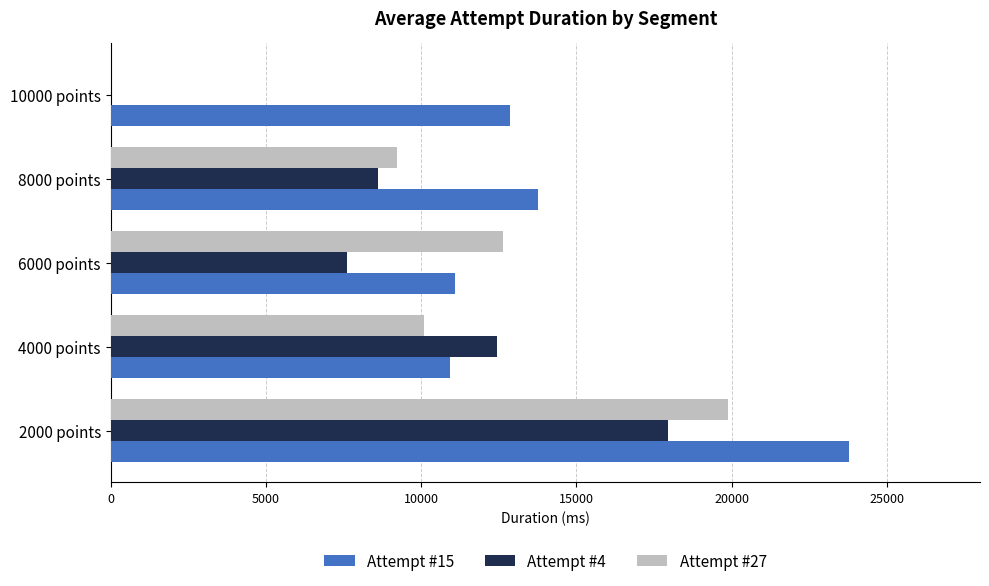

At which category does the chart reach its peak across all series?

2000 points